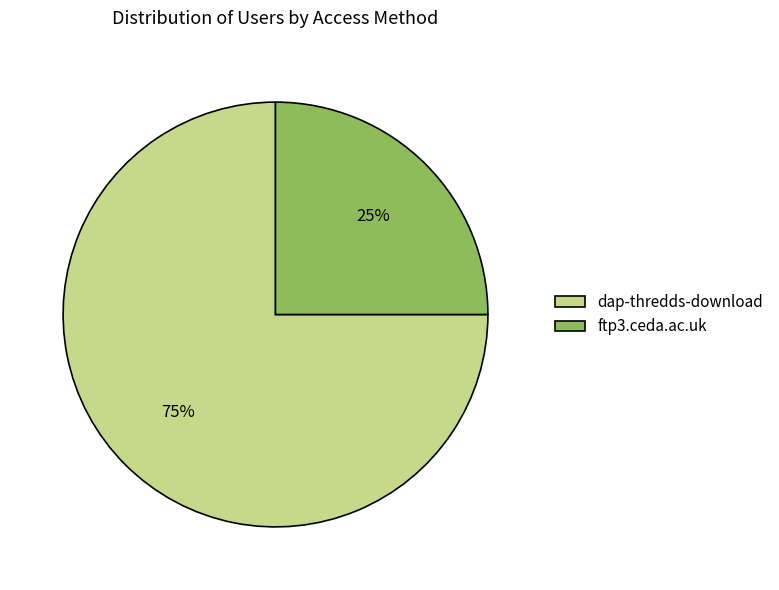

To the nearest percent, what percentage of the pie is ftp3.ceda.ac.uk?

25%